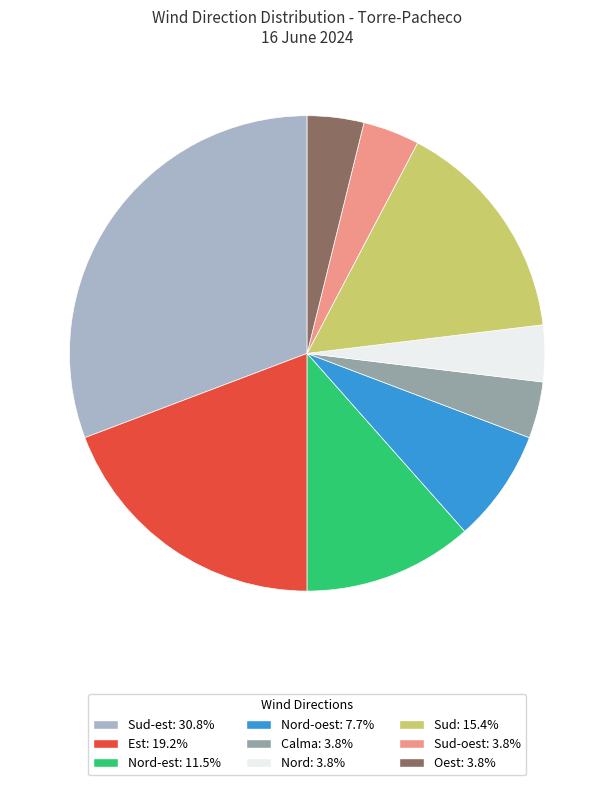

How many segments does this pie chart have?

9